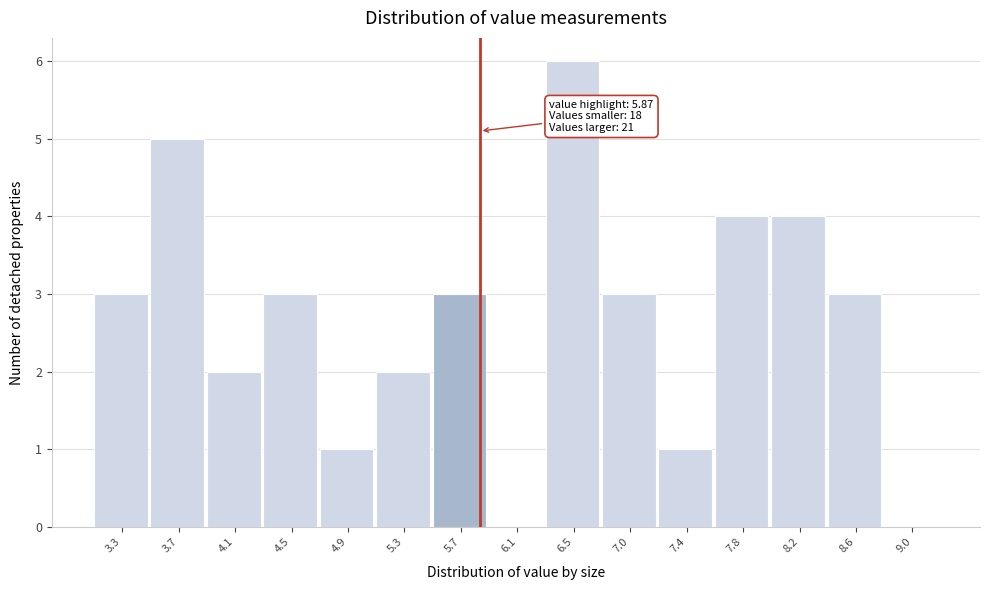

Over which range of the x-axis is the bar tallest?

6.35 to 6.75